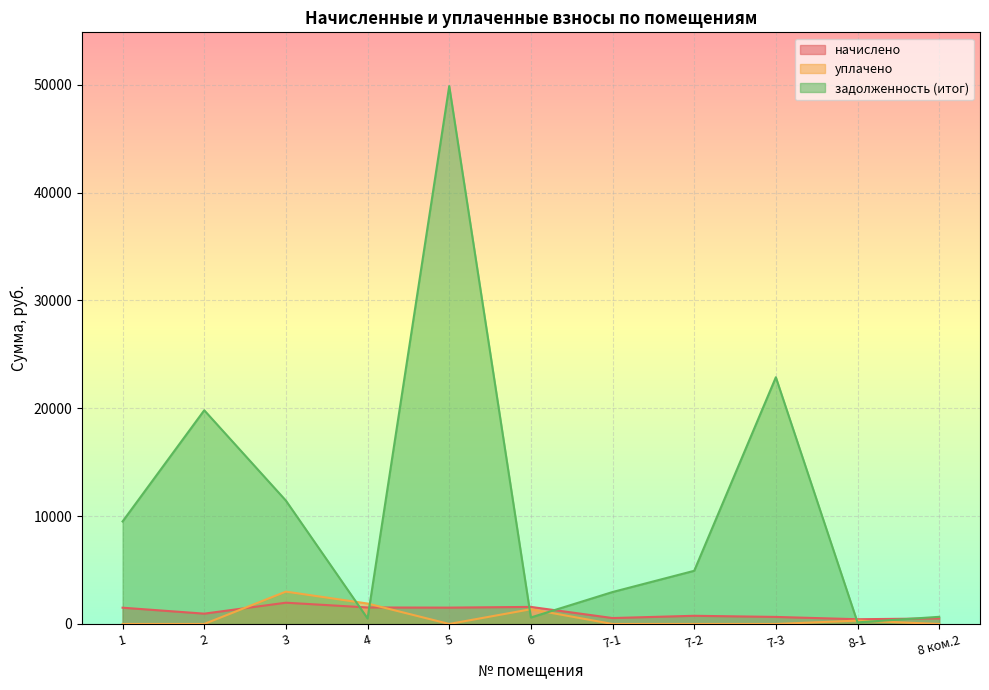

The задолженность (итог) series shows 510.1 at 4. True or false?

True